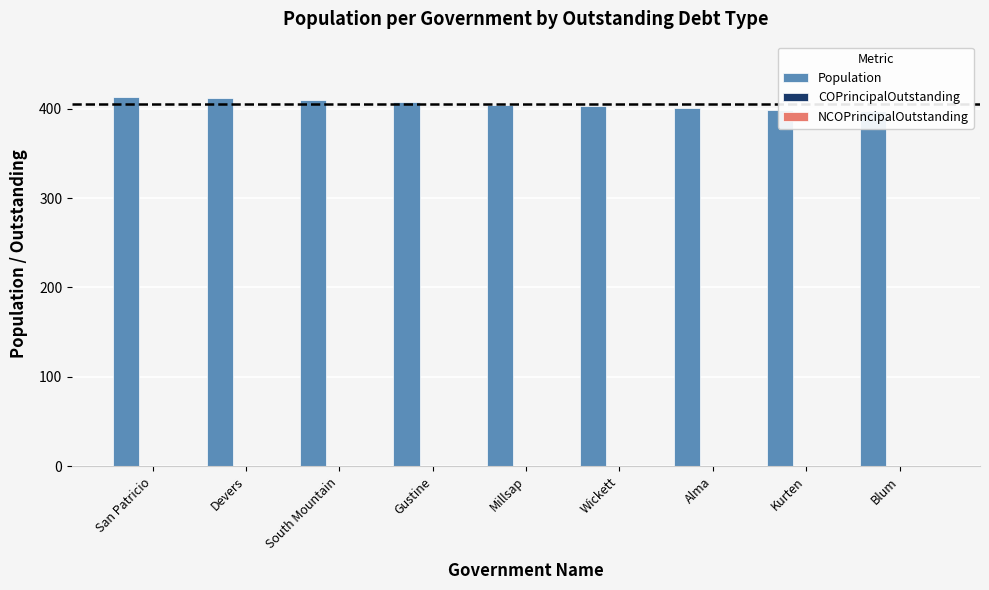

Which series has the largest range (max minus min)?

Population